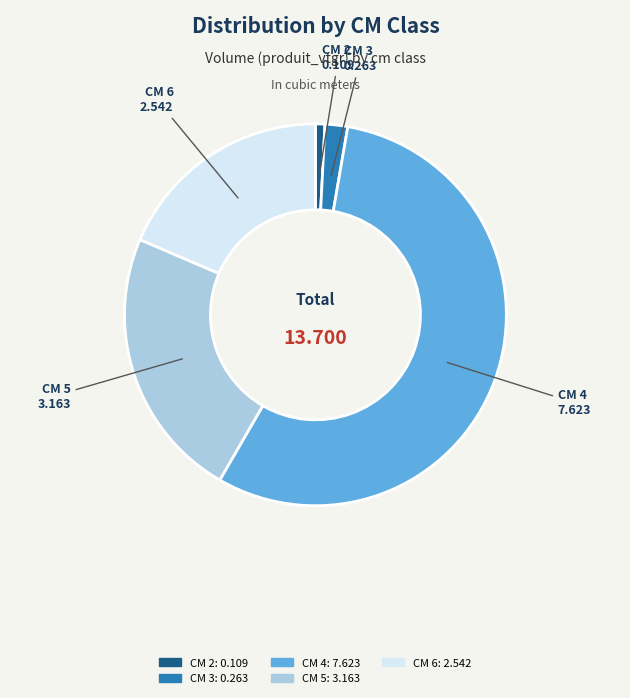

Does any single category account for the majority?

Yes